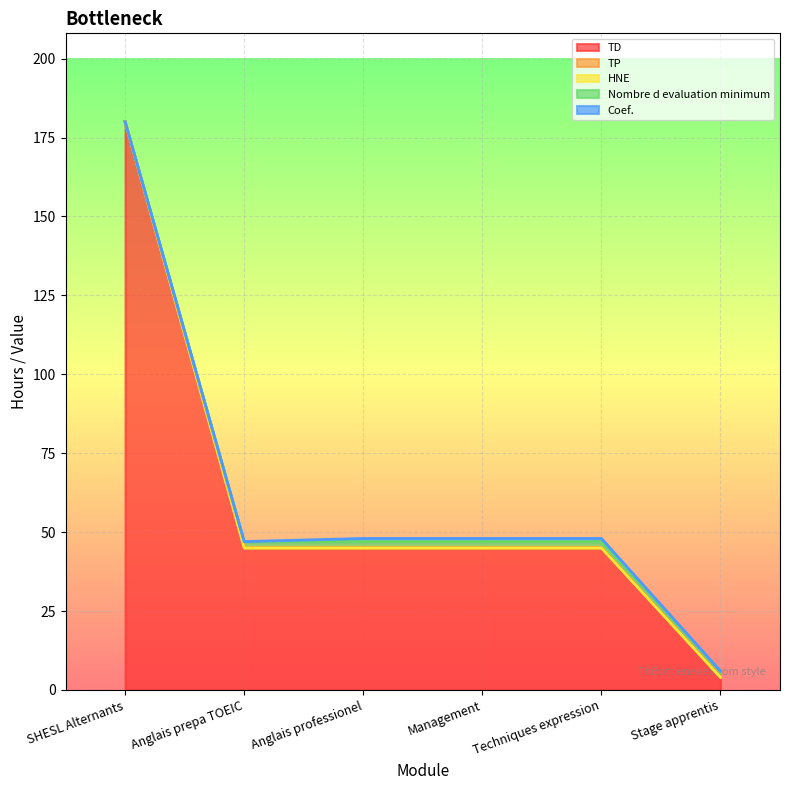

Is it true that Coef. equals 0 at Stage apprentis?

True